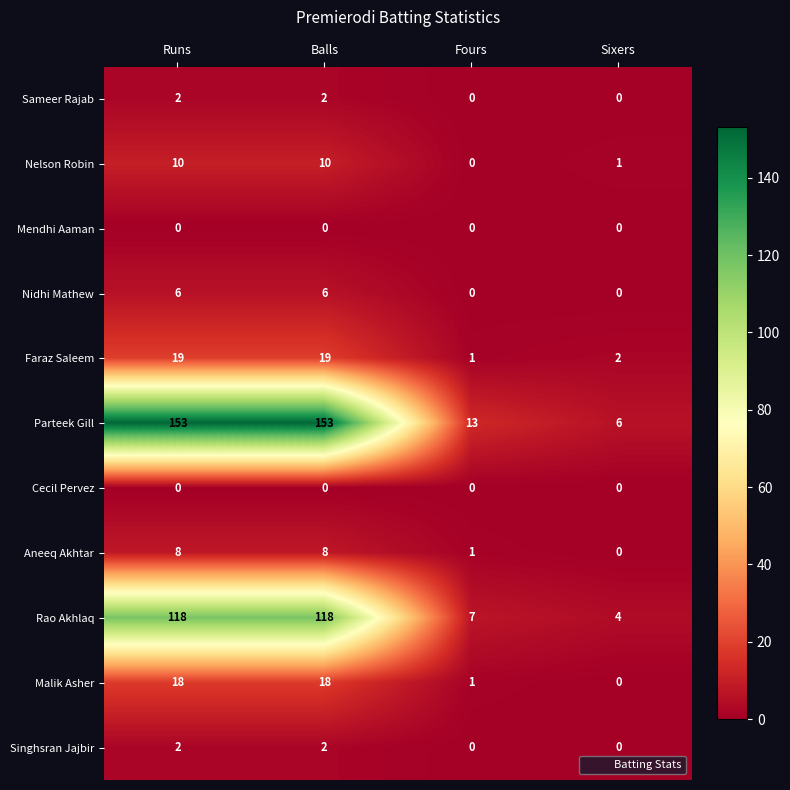

What is the sum of the Nidhi Mathew values at Balls and Runs?

12